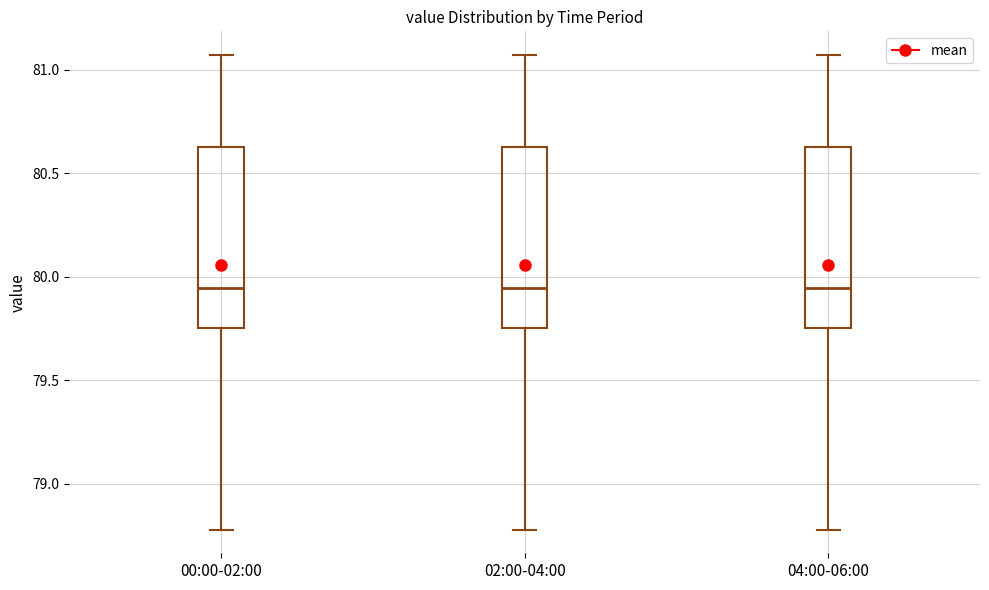

Reading left to right, transcribe this box plot: for each box, give where its median line is, the range the box spans, and where its two whiskers end, as read against the y-axis. The values are not printed on the chart, so give them approximately, as read against the axis.

00:00-02:00: median 79.95, box 79.75 to 80.65, whiskers 78.80 to 81.05
02:00-04:00: median 79.95, box 79.75 to 80.65, whiskers 78.80 to 81.05
04:00-06:00: median 79.95, box 79.75 to 80.65, whiskers 78.80 to 81.05